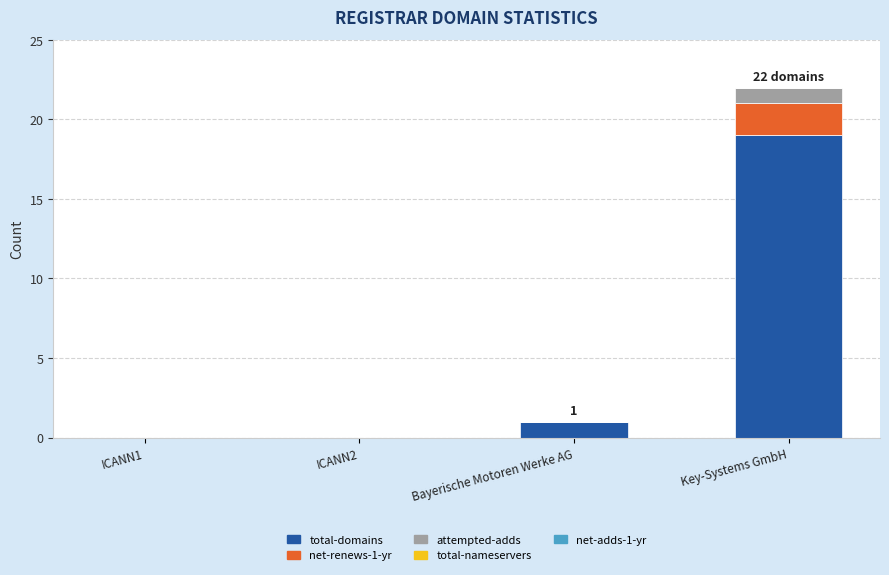

At which category is the sum across all series the highest?

Key-Systems GmbH